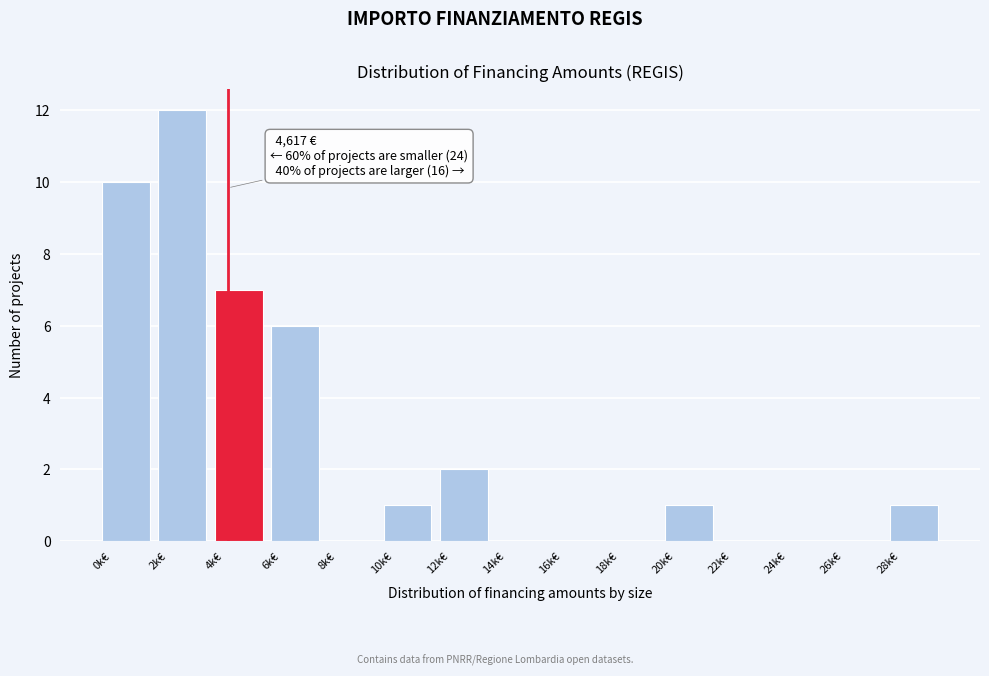

Reading right to left, extract all data points from this chart.

28k€=1	26k€=0	24k€=0	22k€=0	20k€=1	18k€=0	16k€=0	14k€=0	12k€=2	10k€=1	8k€=0	6k€=6	4k€=7	2k€=12	0k€=10